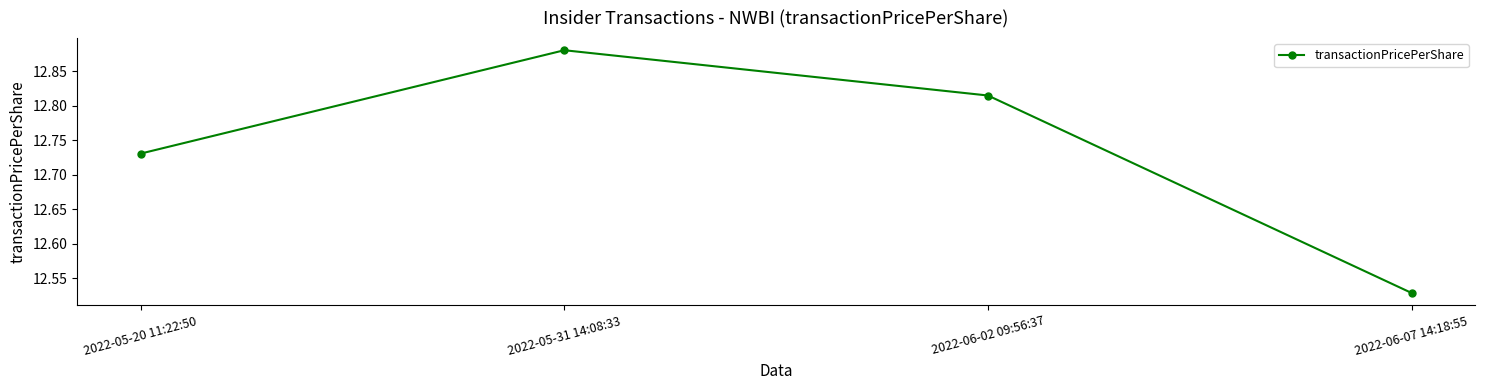

True or false: the data shows 21.0 at 2022-05-20 11:22:50.

False